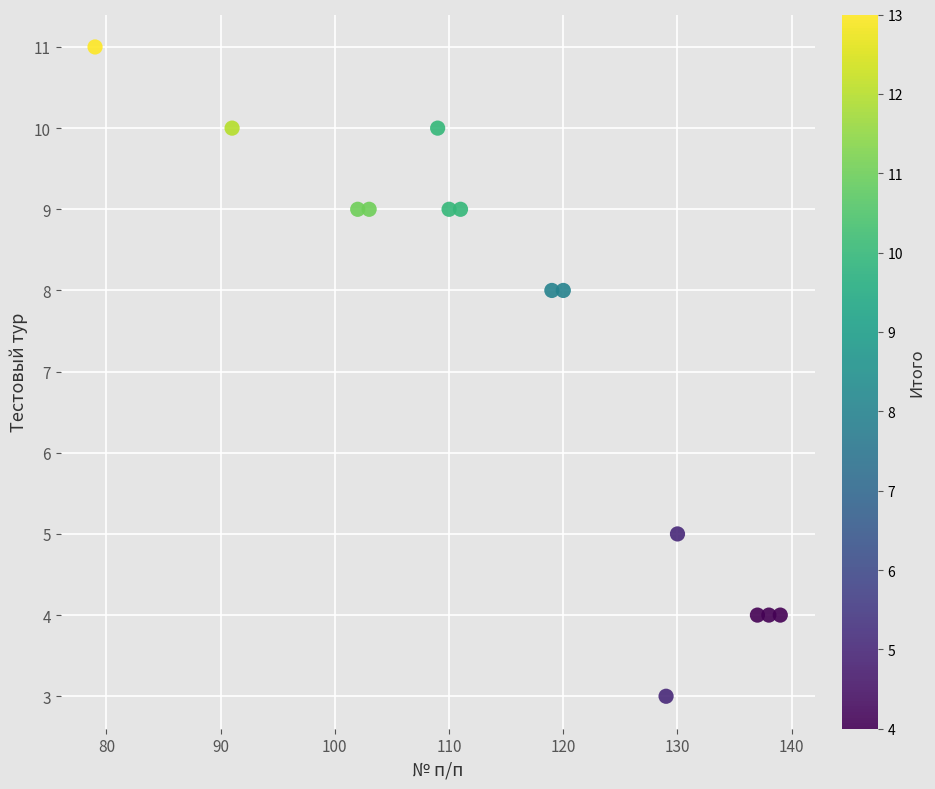

What is the range of Y values (max minus min)?

8